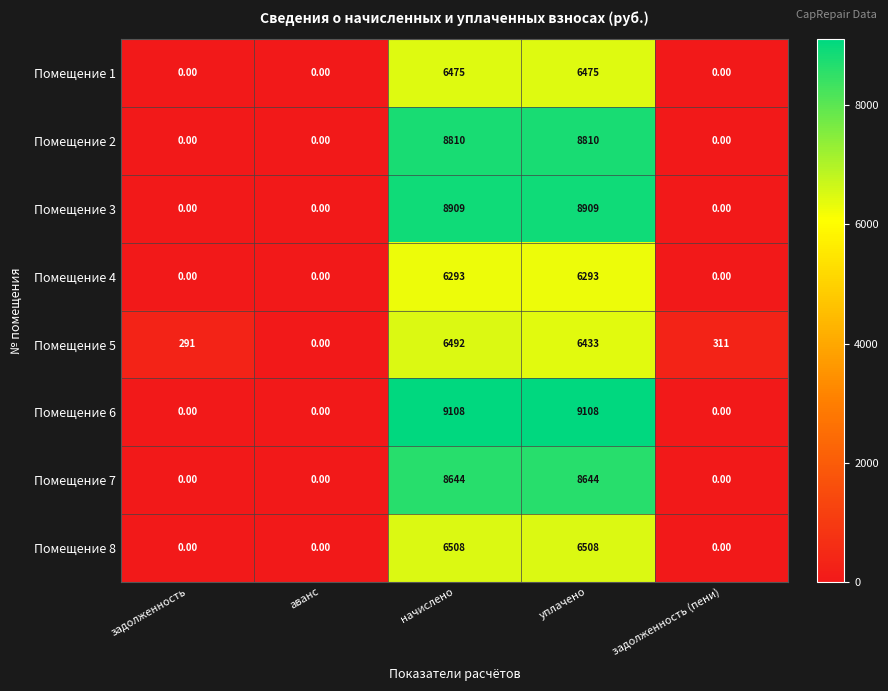

What is the total value across all series at задолженность?

291